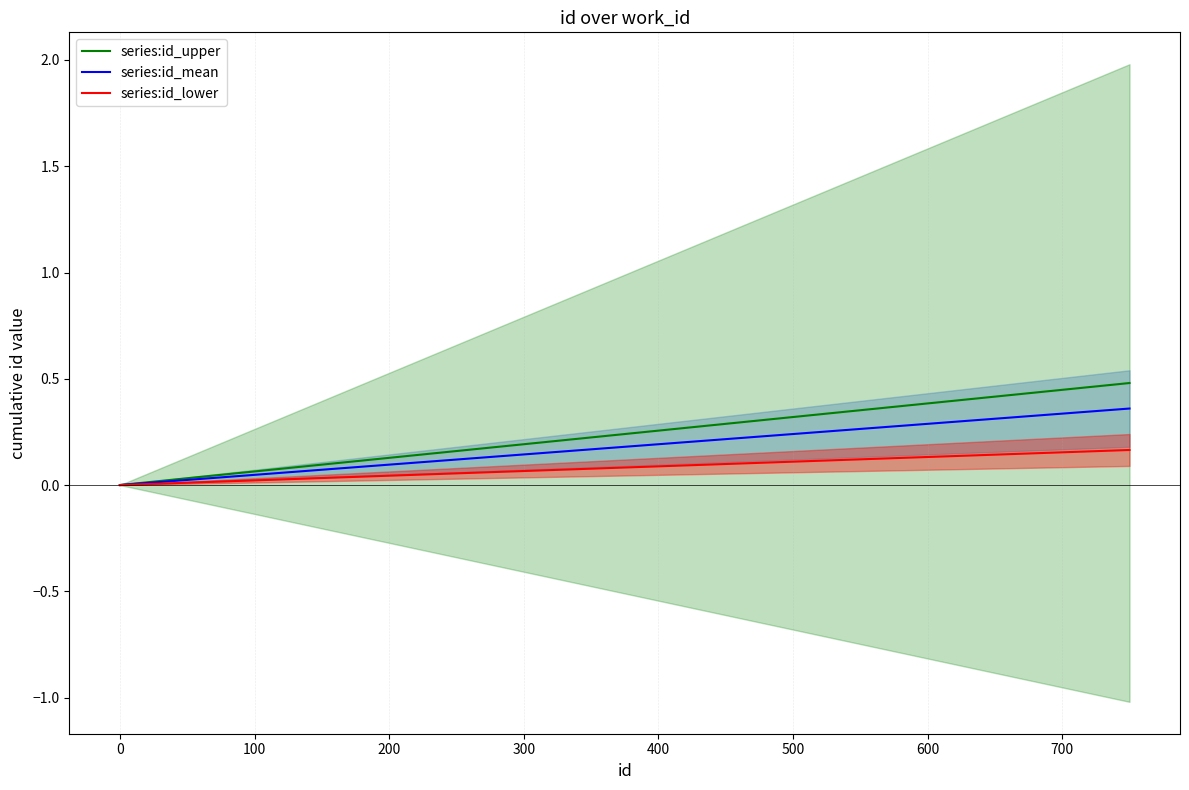

Reading left to right, extract all data points from this chart.

series:id_upper: 0.0	0.2	0.3	0.5
series:id_mean: 0.0	0.1	0.2	0.4
series:id_lower: 0.0	0.1	0.1	0.2